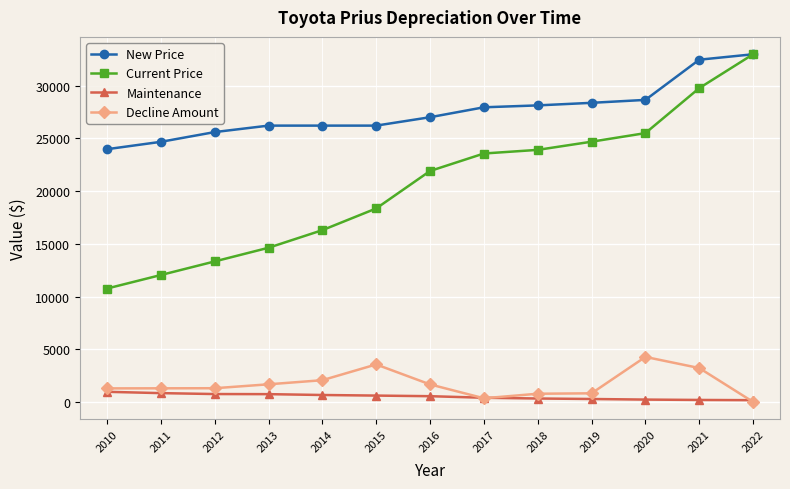

What is the greatest value displayed?

32992